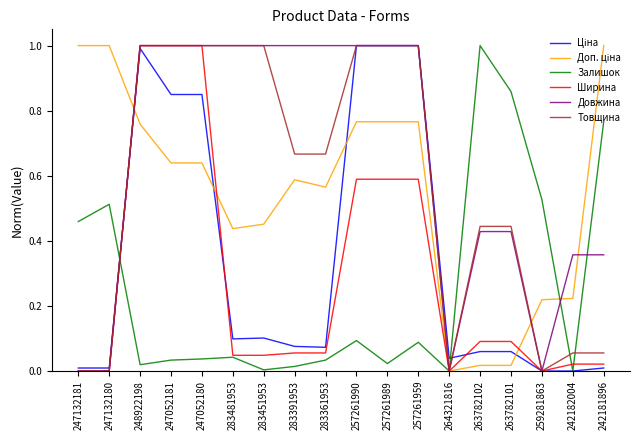

Is this an area chart (filled region under the line)?

No